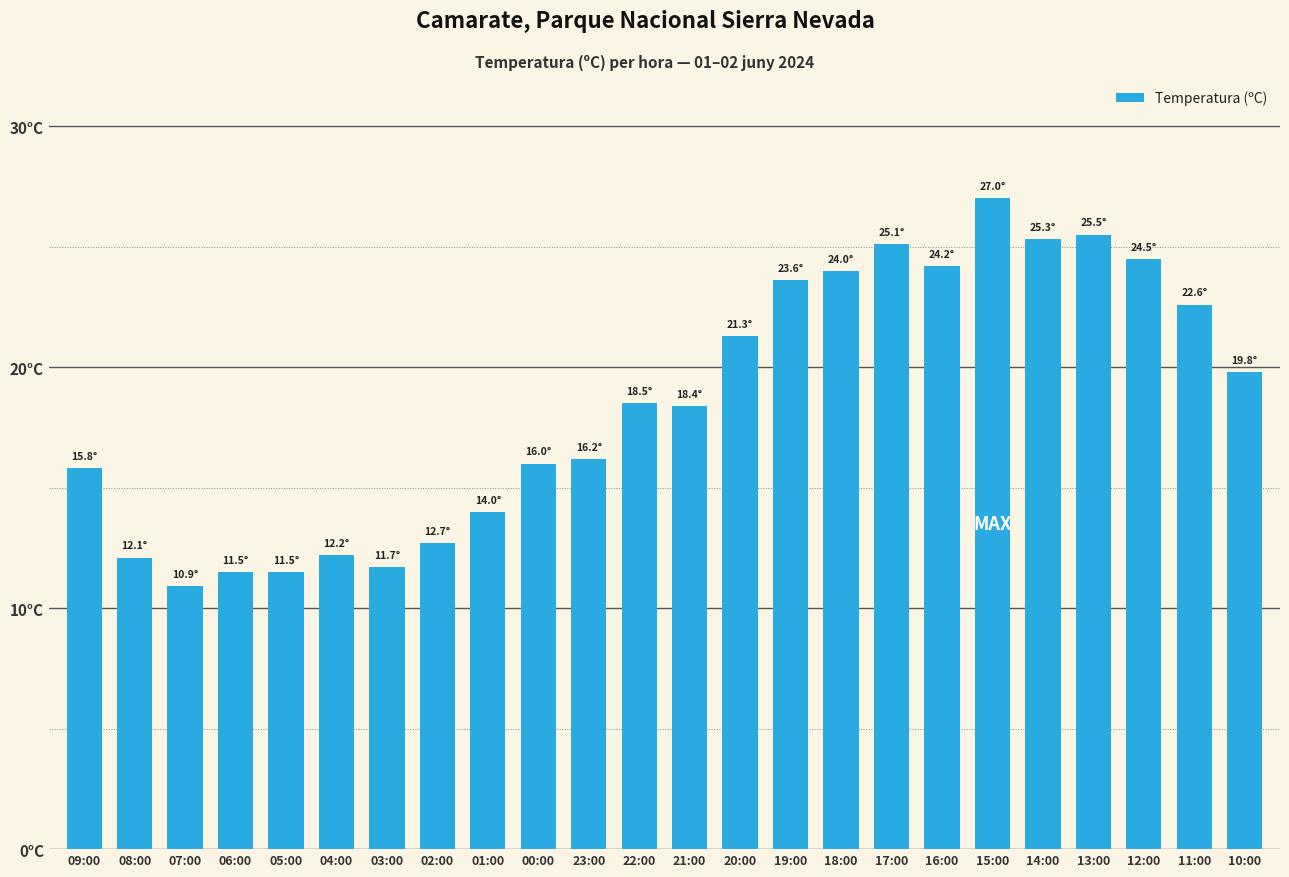

How many series are shown in this chart?

1